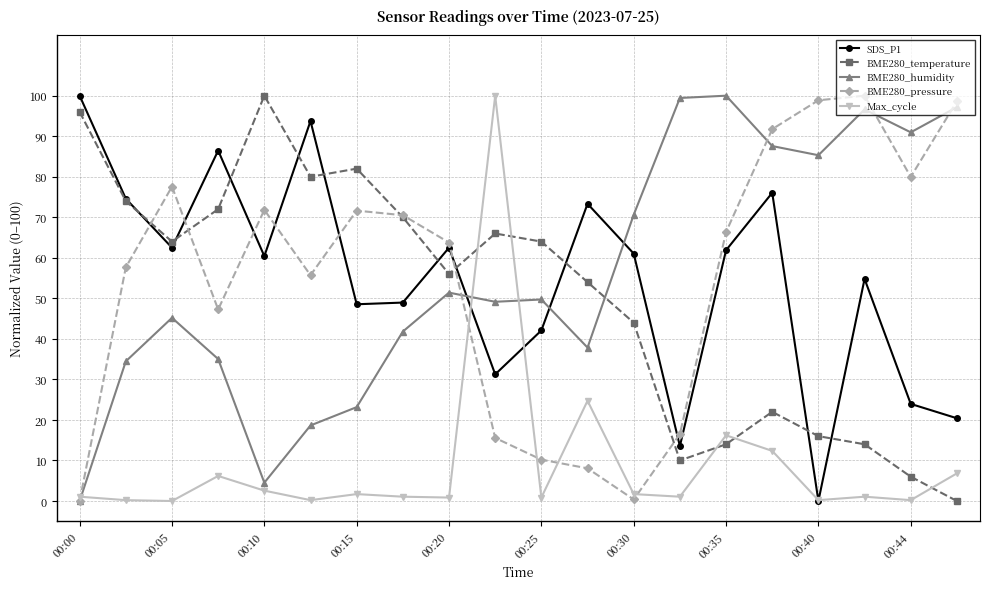

True or false: BME280_humidity has more than 0 interior local peaks.

True